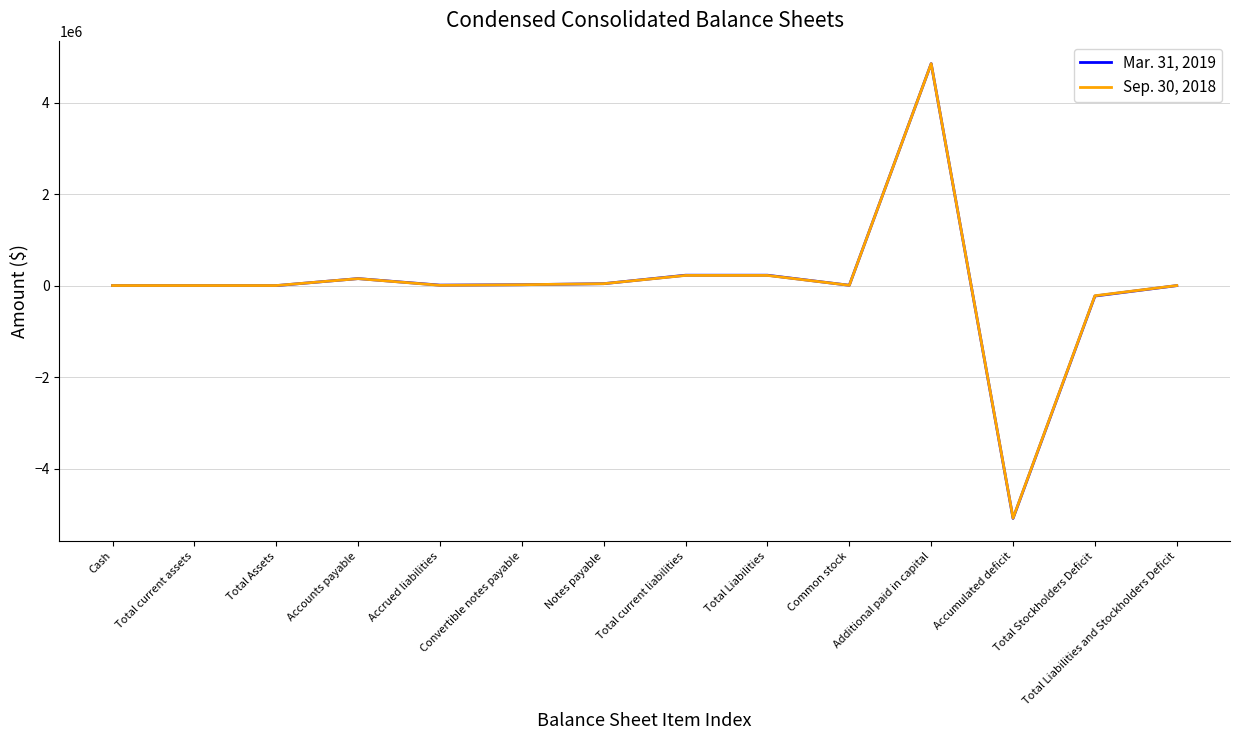

Read the Mar. 31, 2019 value at Accrued liabilities.

10956